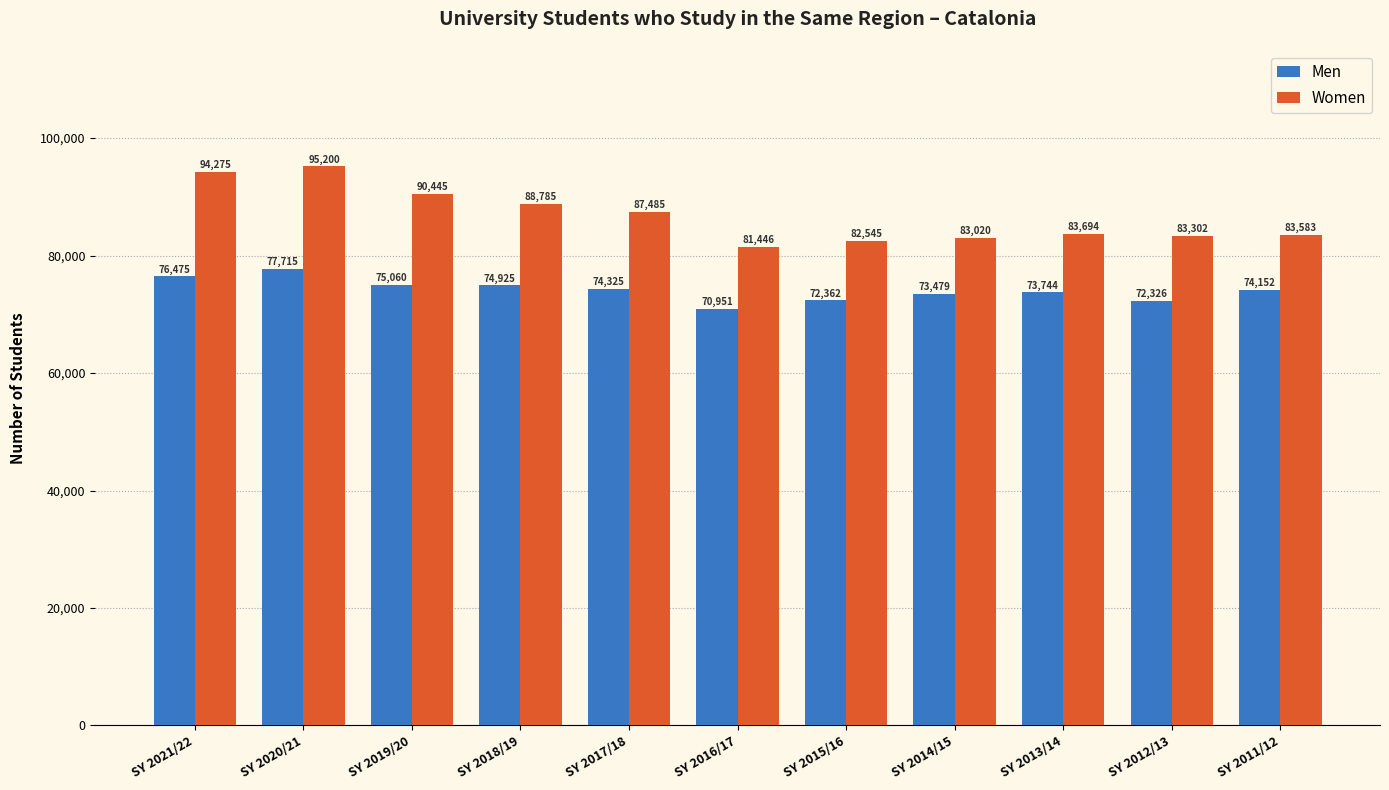

List the series in order of their overall mean, highest first.

Women, Men